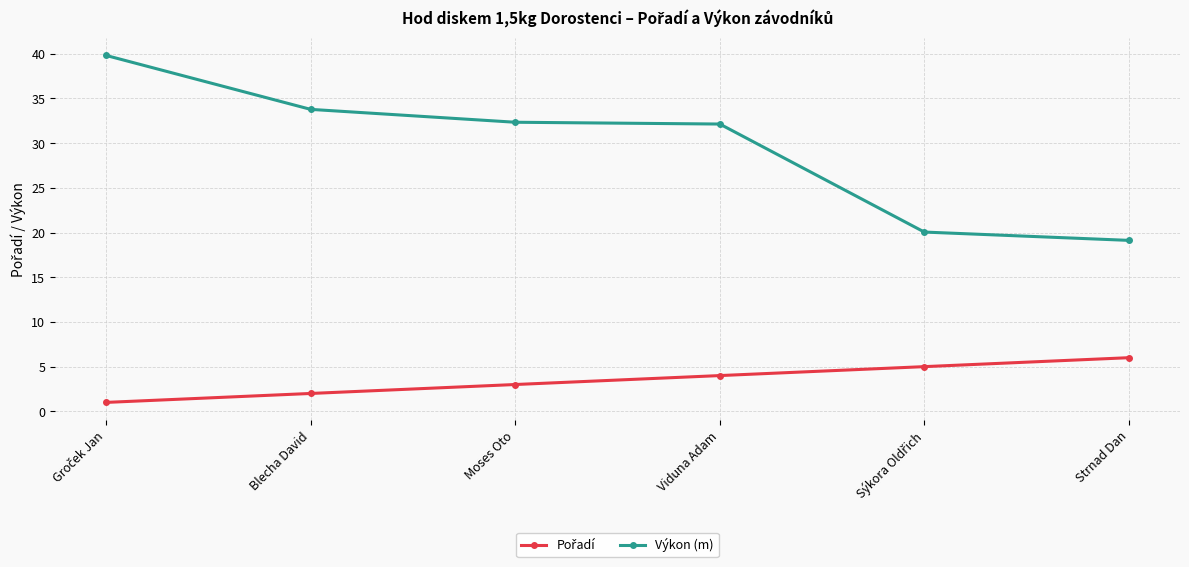

What is the maximum value shown in the chart?

39.8